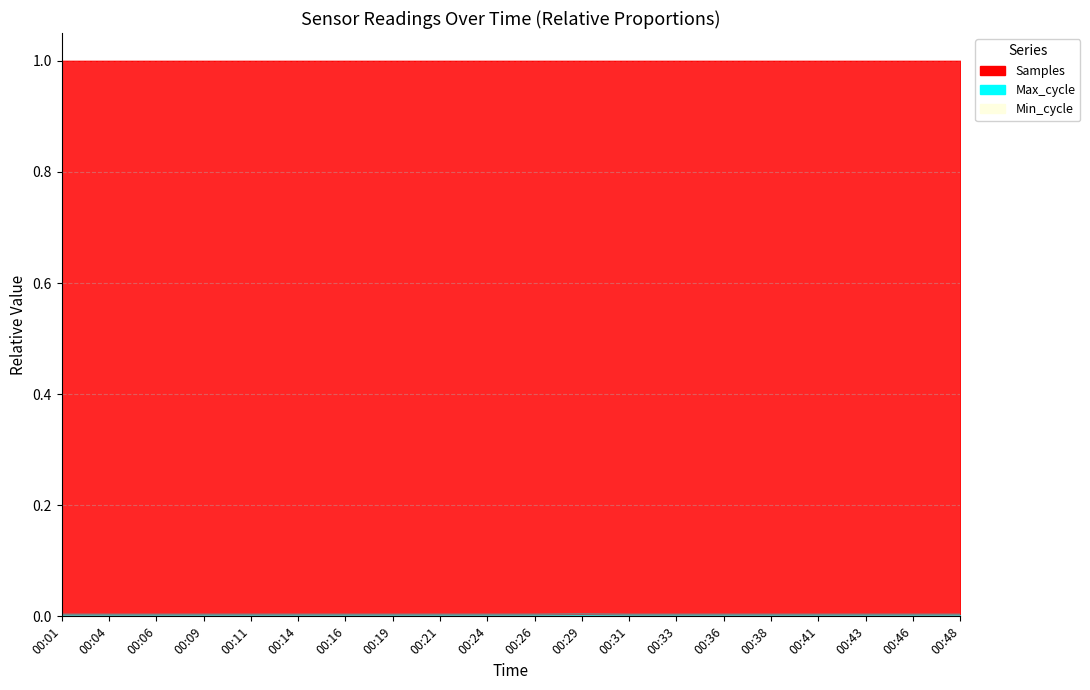

True or false: Samples and Max_cycle intersect in this chart.

False